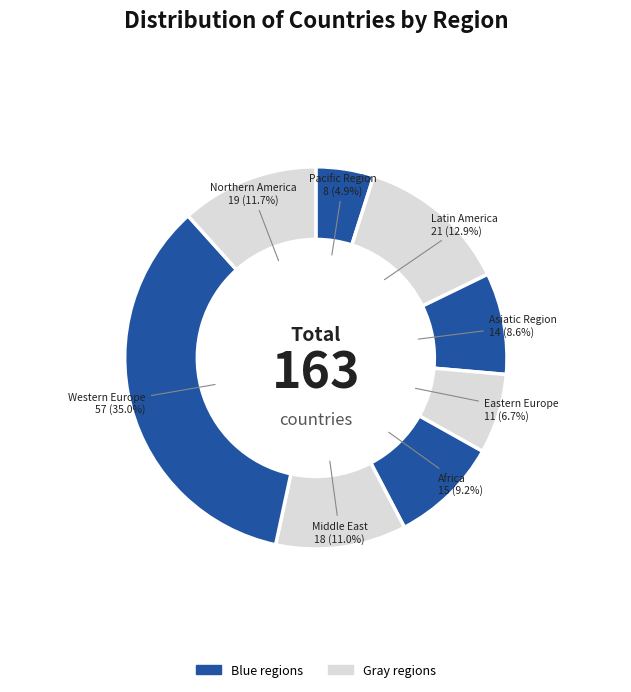

The Middle East slice represents 4% of the pie. True or false?

False